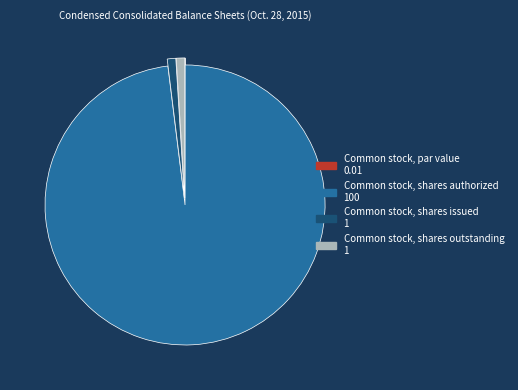

Which category has the biggest portion of the pie?

Common stock, shares authorized